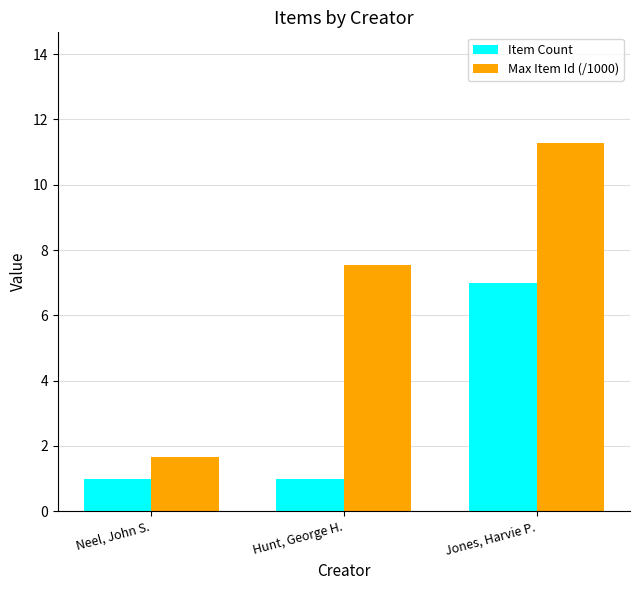

Which category has the lowest value in the Max Item Id (/1000) series?

Neel, John S.